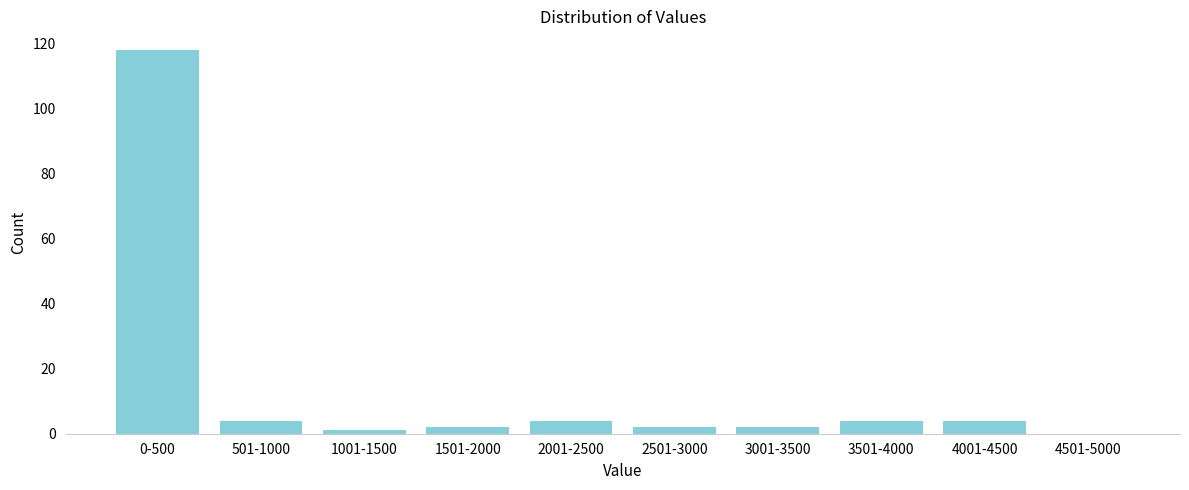

Reading right to left, extract all data points from this chart.

4501-5000=0	4001-4500=4	3501-4000=4	3001-3500=2	2501-3000=2	2001-2500=4	1501-2000=2	1001-1500=1	501-1000=4	0-500=118